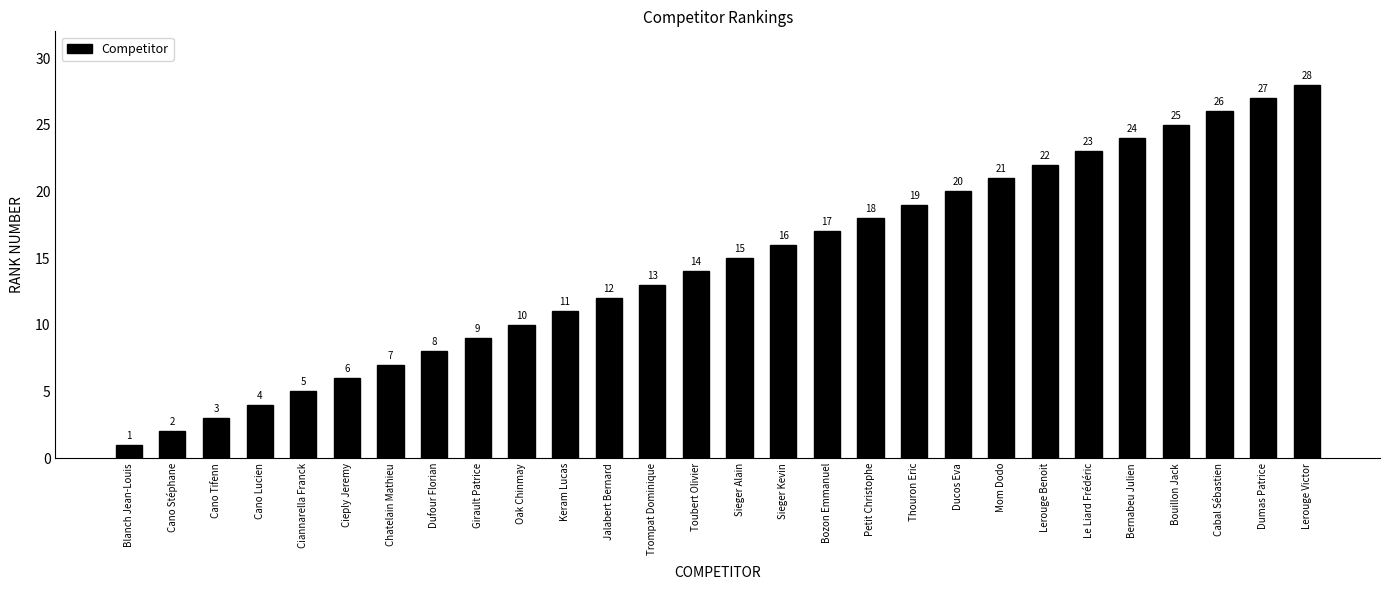

Reading right to left, extract all data points from this chart.

Lerouge Victor=28	Dumas Patrice=27	Cabal Sébastien=26	Bouillon Jack=25	Bernabeu Julien=24	Le Liard Frédéric=23	Lerouge Benoit=22	Mom Dodo=21	Ducos Eva=20	Thouron Eric=19	Petit Christophe=18	Bozon Emmanuel=17	Sieger Kevin=16	Sieger Alain=15	Toubert Olivier=14	Trompat Dominique=13	Jalabert Bernard=12	Keram Lucas=11	Oak Chinmay=10	Girault Patrice=9	Dufour Florian=8	Chatelain Mathieu=7	Cieply Jeremy=6	Ciannarella Franck=5	Cano Lucien=4	Cano Tifenn=3	Cano Stéphane=2	Blanch Jean-Louis=1